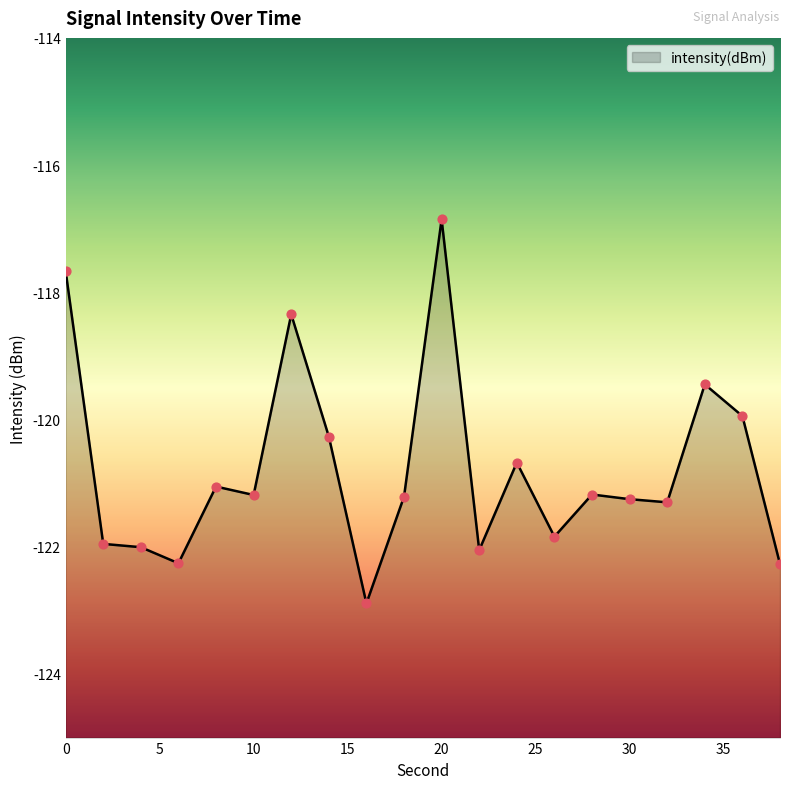

Between 18 and 28, which is larger?

28